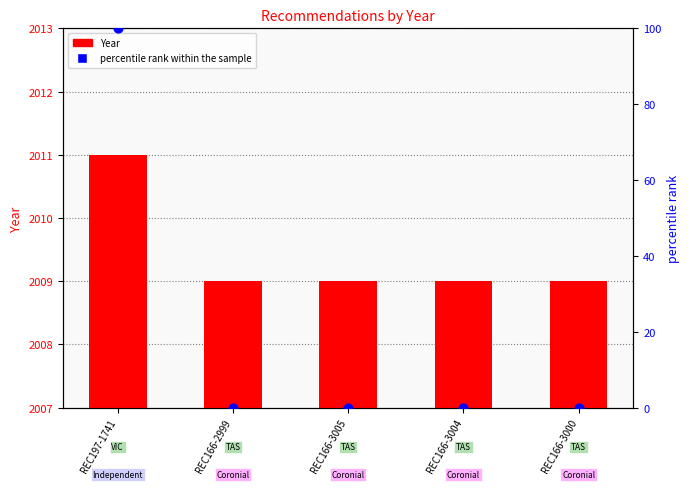

At how many categories does at least one series exceed 33?

1